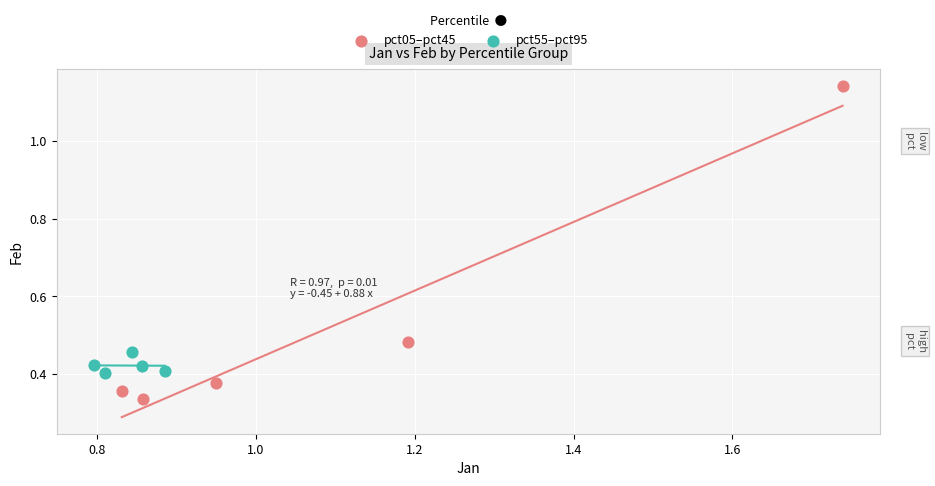

Which series reaches the minimum Y coordinate?

pct05–pct45